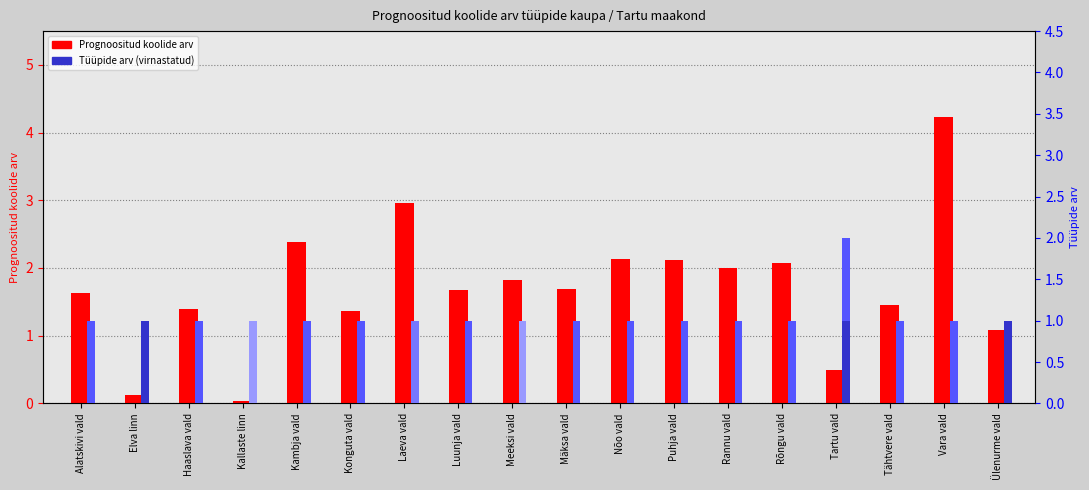

How many data points in Tüüp 4 are above 0?

2